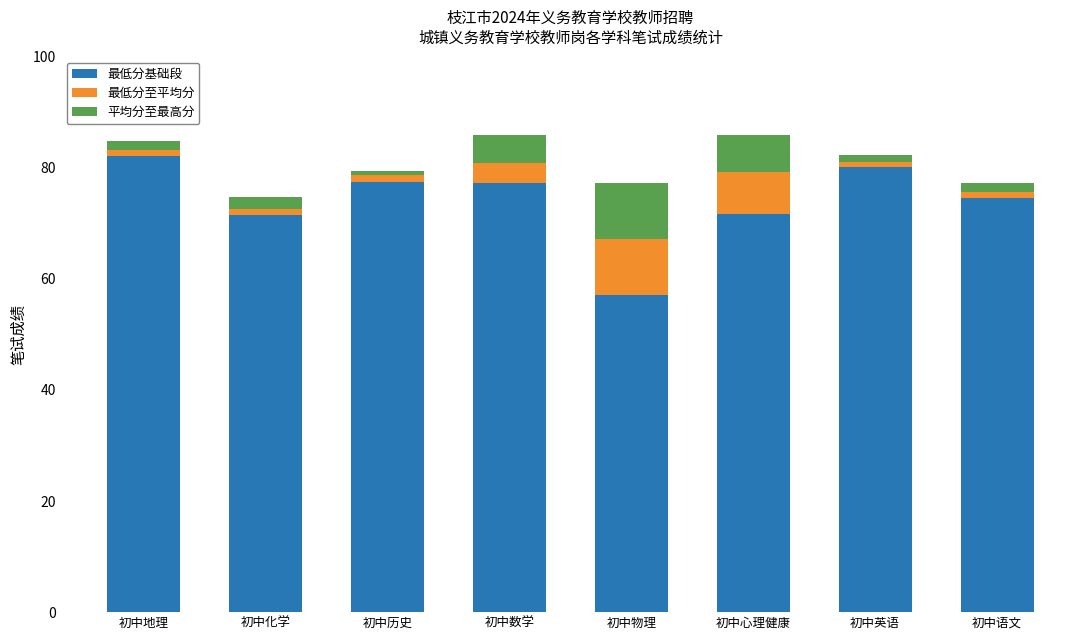

The 最低分基础段 series shows 103.7 at 初中化学. True or false?

False